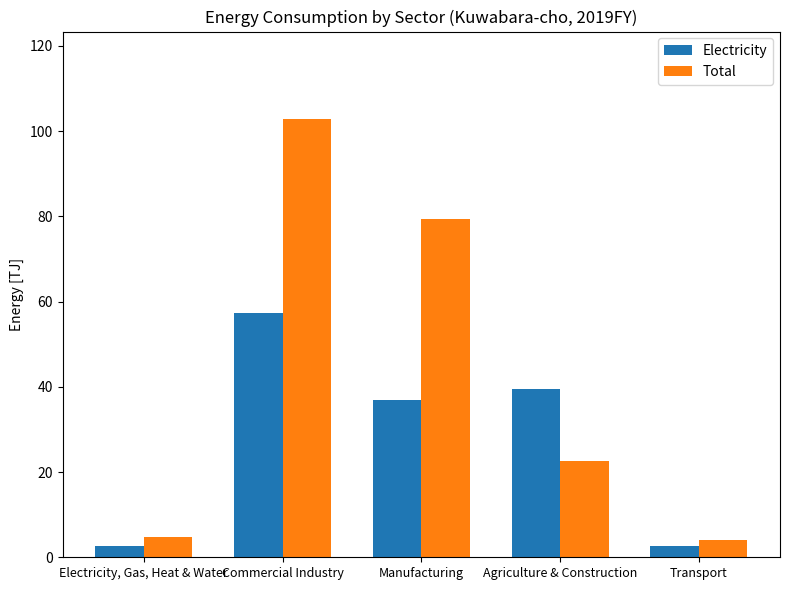

What is the label of the 2nd bar from the right?

Agriculture & Construction